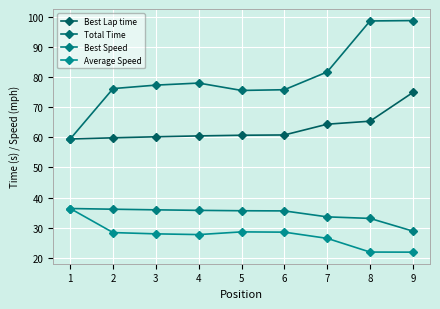

Which category has the lowest value across all series?

9